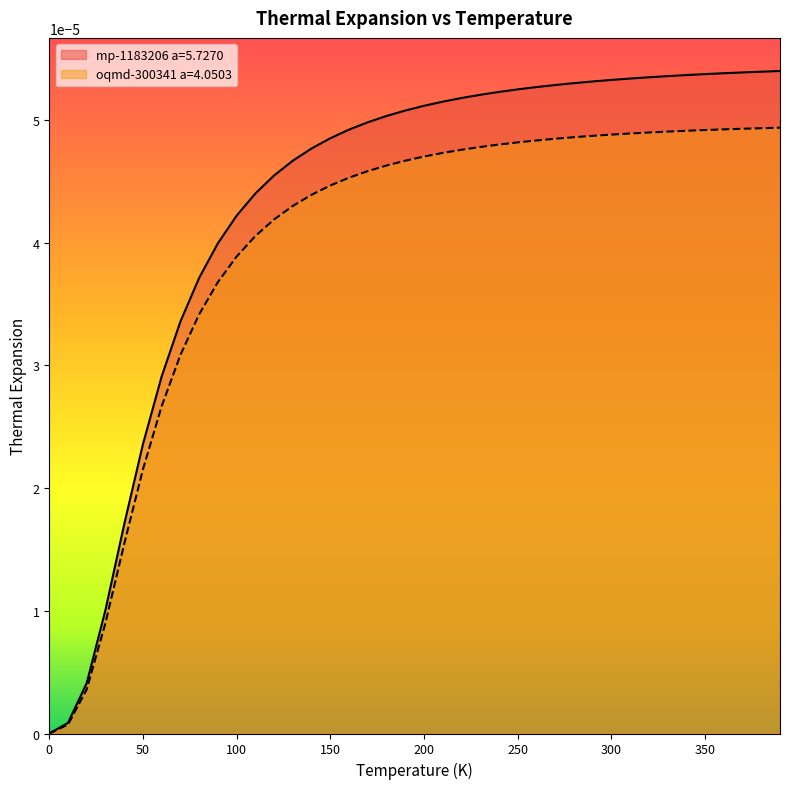

What is the label of the 13th point from the right?

270.0